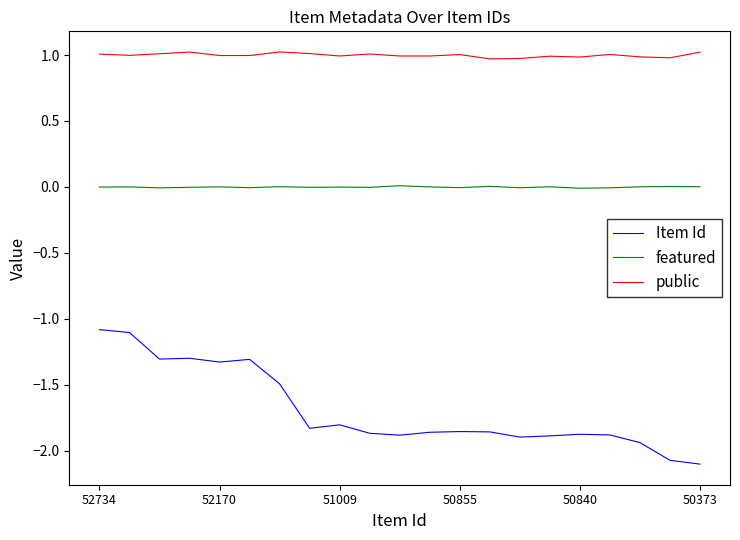

Which series has the largest total across all categories?

public